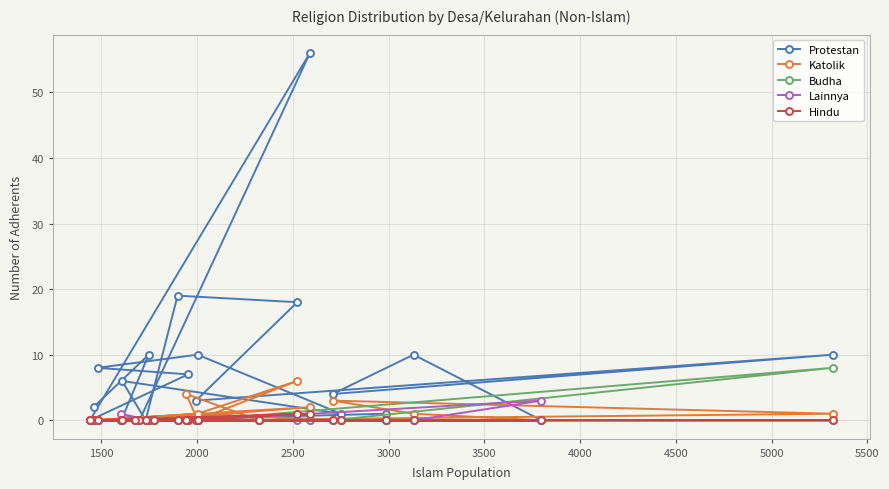

Which series has the widest spread of values?

Protestan